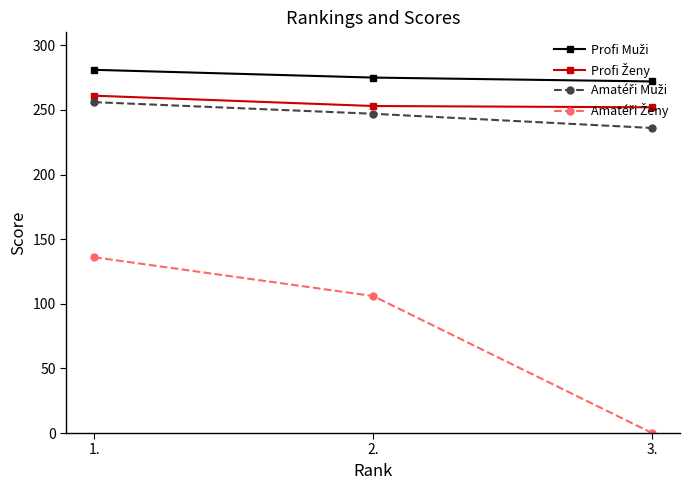

At which category is the sum across all series the highest?

1.